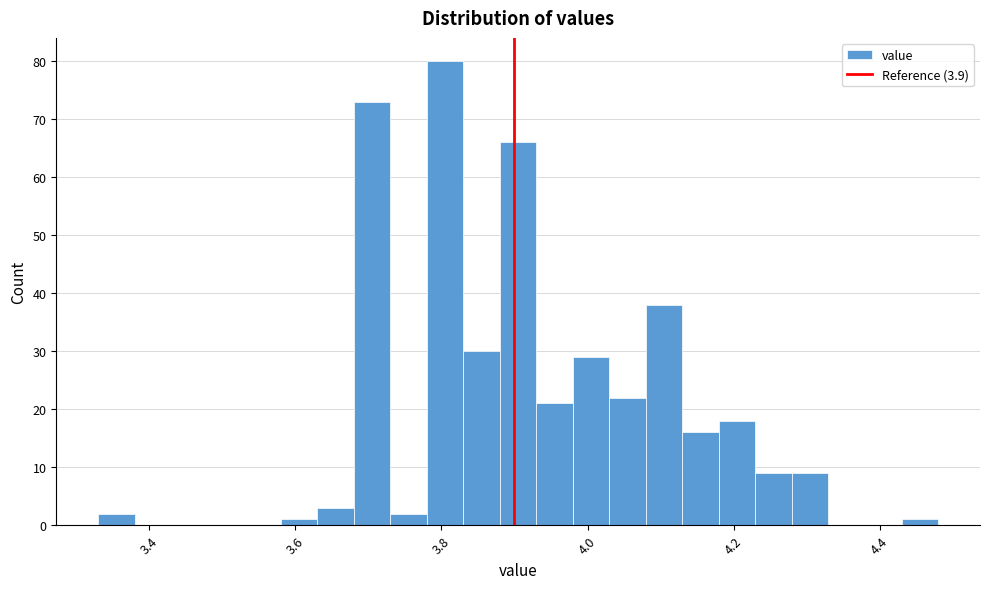

Read against the x-axis, roughly where is the centre of the tallest bar?

3.80